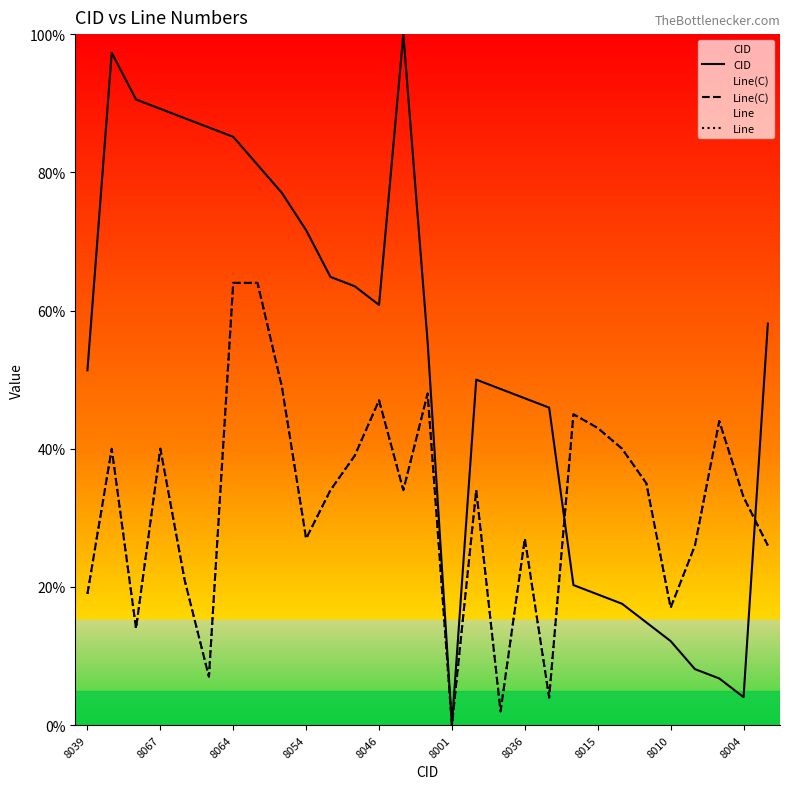

How many lines are shown in the chart?

3